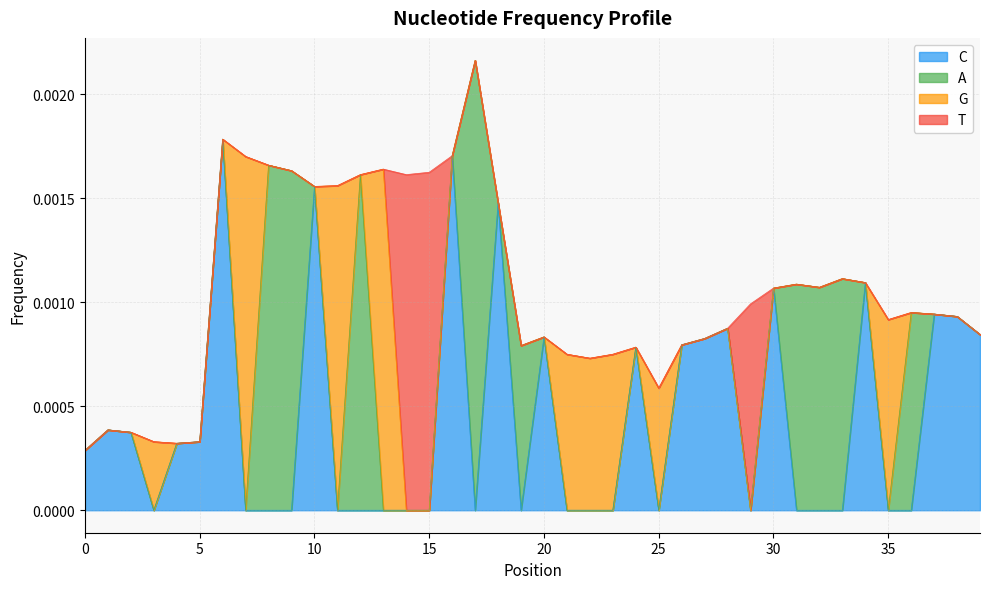

At 35, list the series in order from largest to smallest.

G, C, A, T